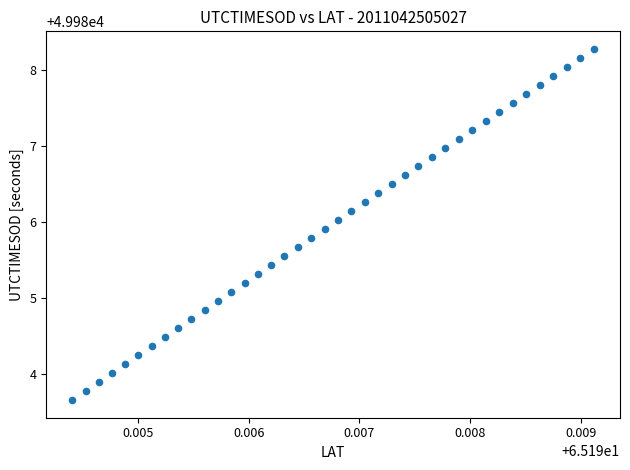

What is the range of Y values (max minus min)?

4.6